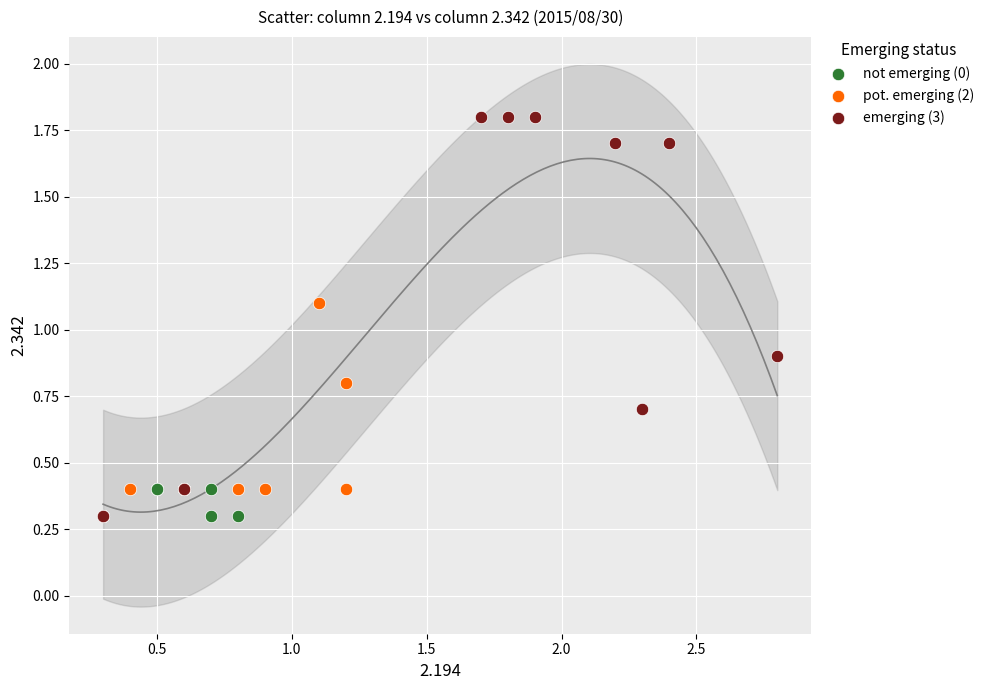

Which series has the largest Y range (max minus min)?

emerging (3)